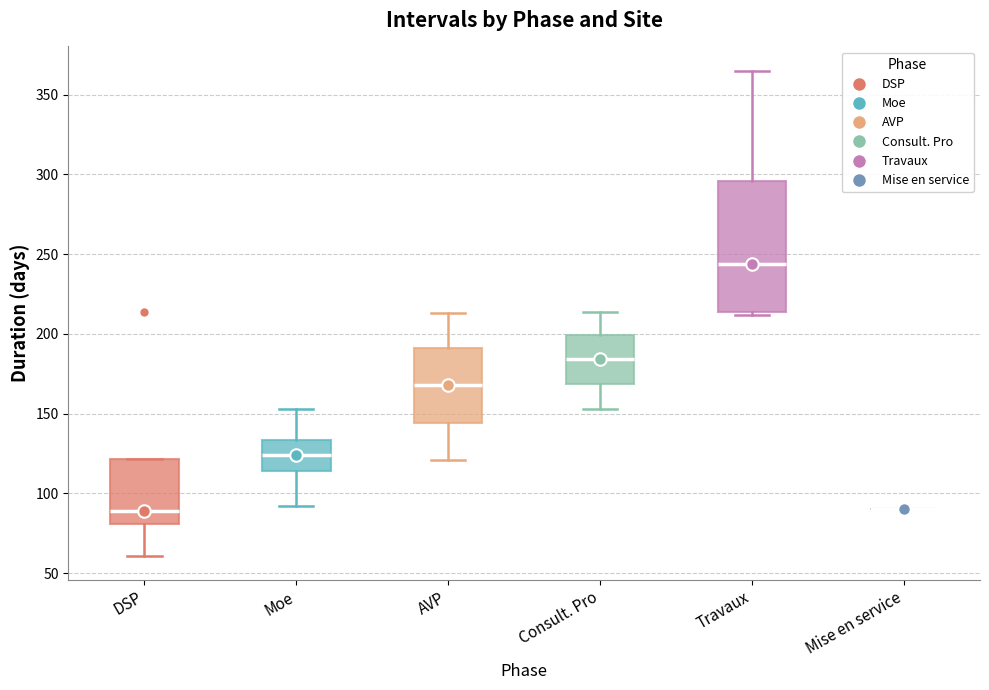

Reading left to right, transcribe this box plot: for each box, give where its median line is, the range the box spans, and where its two whiskers end, as read against the y-axis. The values are not printed on the chart, so give them approximately, as read against the axis.

DSP: median 90, box 80 to 120, whiskers 60 to 120
Moe: median 125, box 115 to 135, whiskers 90 to 155
AVP: median 170, box 145 to 190, whiskers 120 to 215
Consult. Pro: median 185, box 170 to 200, whiskers 155 to 215
Travaux: median 245, box 215 to 295, whiskers 210 to 365
Mise en service: box collapsed to a line at 90, whiskers 90 to 90